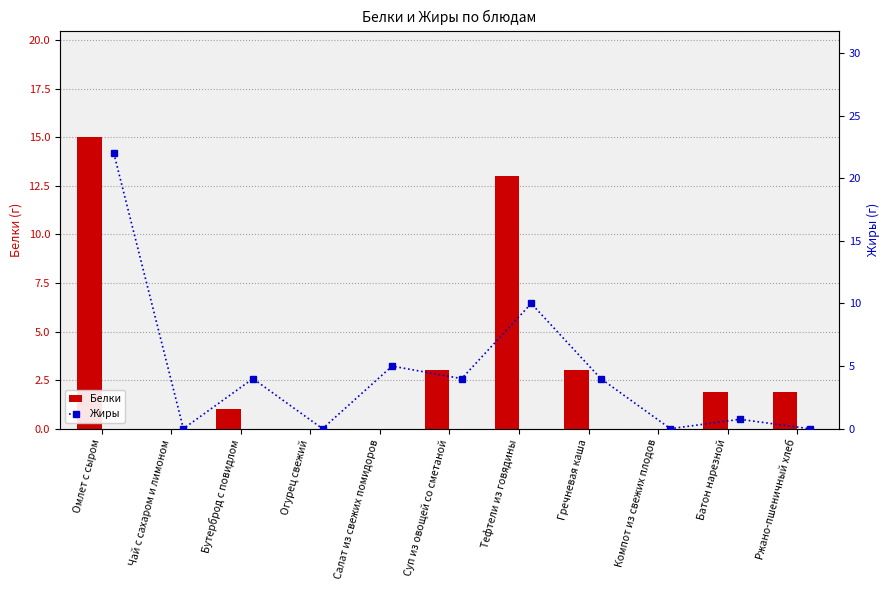

The Белки series shows 1.9 at Ржано-пшеничный хлеб. True or false?

True